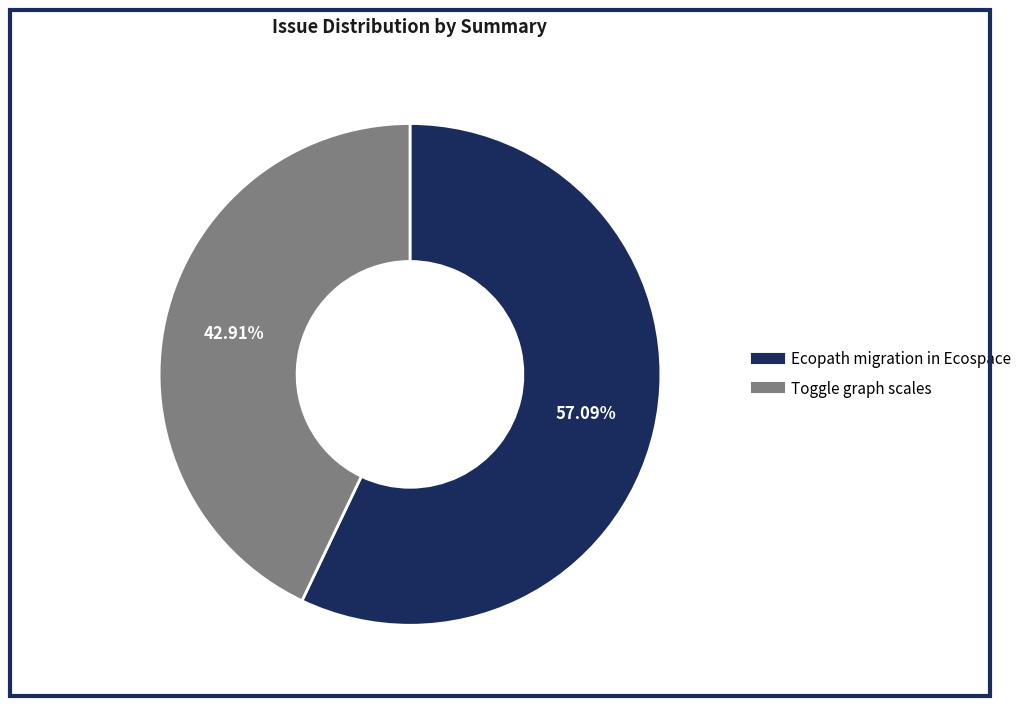

Count the number of slices in the pie.

2